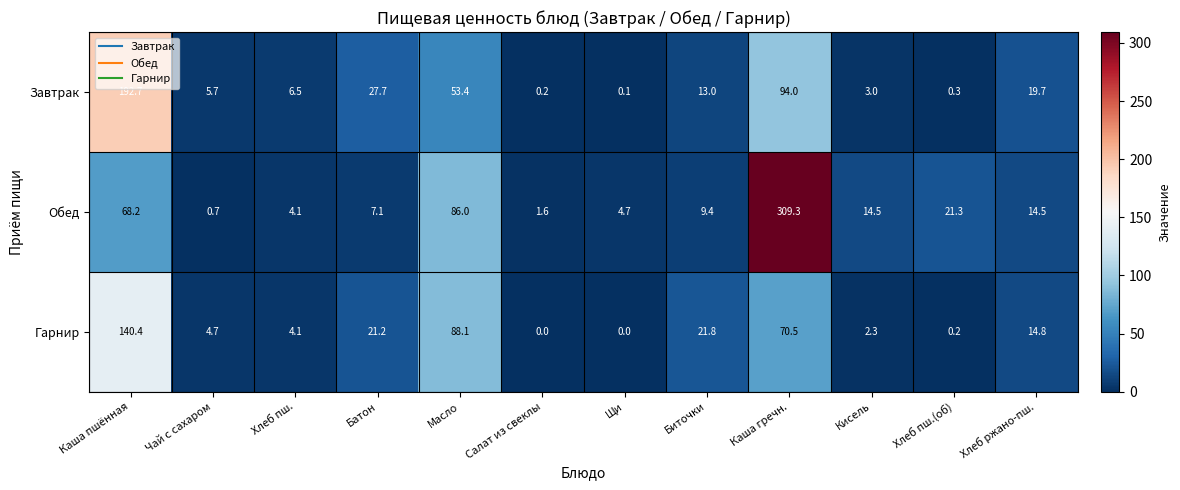

What is the total value across all series at Каша гречн.?

473.8